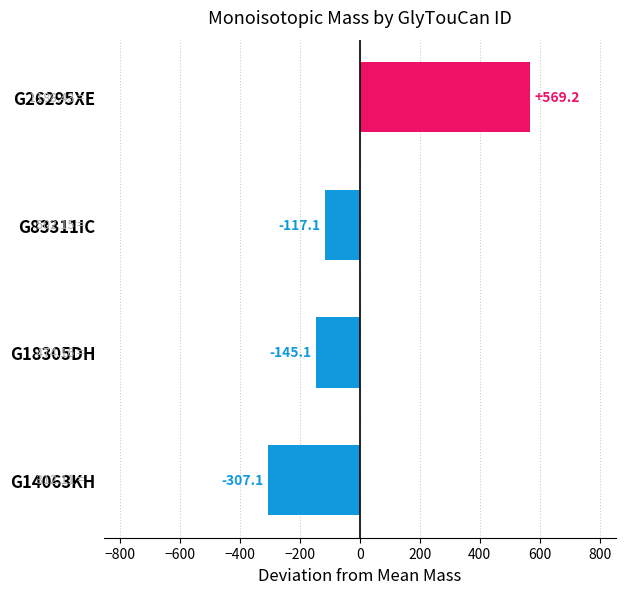

What is the difference between the second highest and second lowest values?

28.0